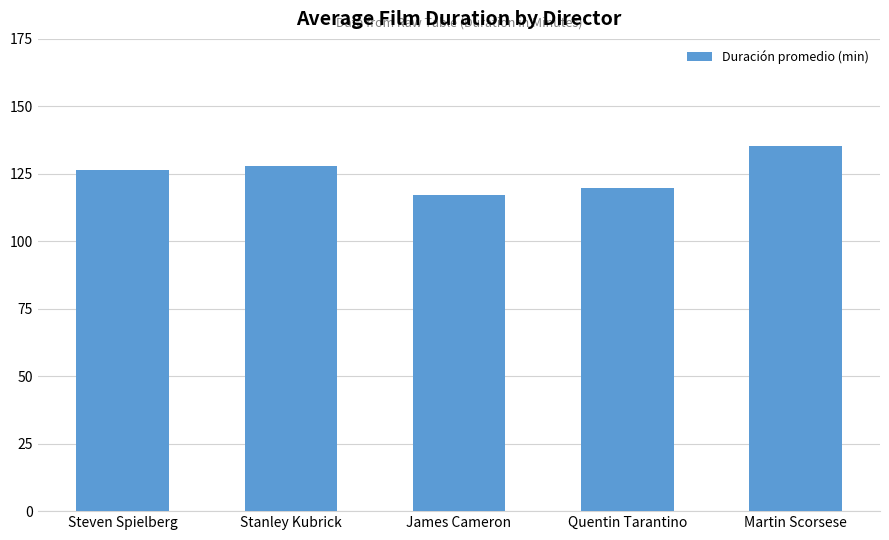

What is the difference between the maximum and minimum values?

18.1